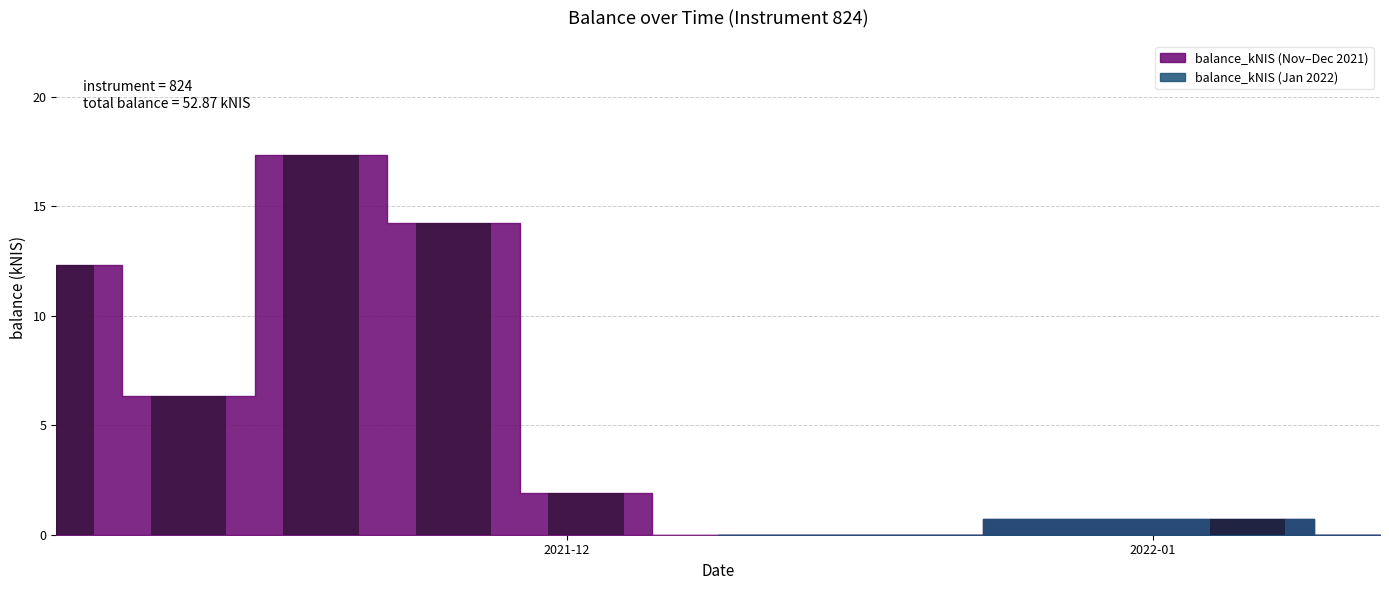

What is the sum of all values?

52.9